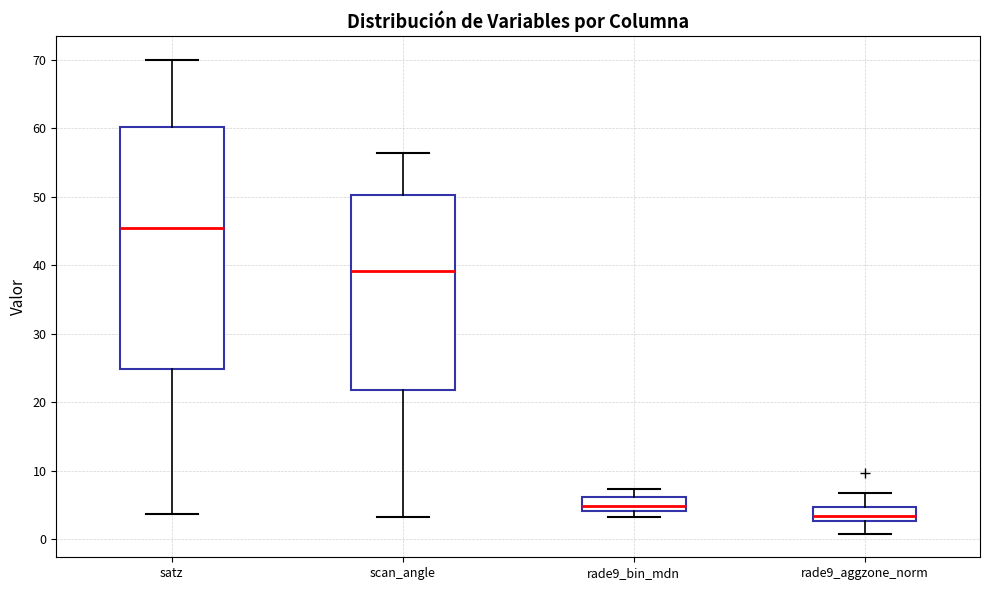

Reading left to right, transcribe this box plot: for each box, give where its median line is, the range the box spans, and where its two whiskers end, as read against the y-axis. The values are not printed on the chart, so give them approximately, as read against the axis.

satz: median 45, box 25 to 60, whiskers 4 to 70
scan_angle: median 39, box 22 to 50, whiskers 3 to 56
rade9_bin_mdn: median 5, box 4 to 6, whiskers 3 to 7
rade9_aggzone_norm: median 3 (just above the box's lower edge), box 3 to 5, whiskers 1 to 7